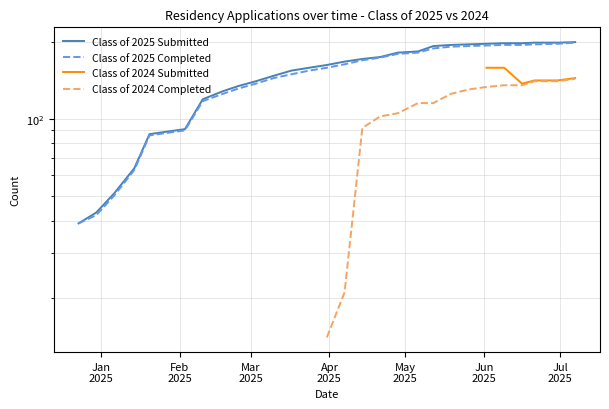

Rank the series by their maximum value, from highest to lowest.

Class of 2025 Submitted, Class of 2025 Completed, Class of 2024 Submitted, Class of 2024 Completed